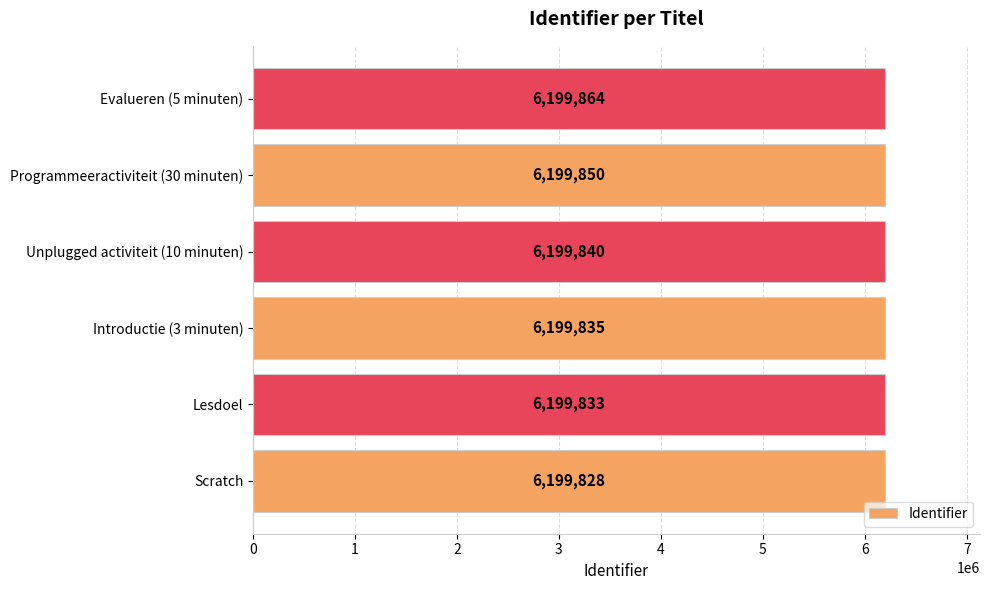

List the labels in order of value, smallest first.

Scratch, Lesdoel, Introductie (3 minuten), Unplugged activiteit (10 minuten), Programmeeractiviteit (30 minuten), Evalueren (5 minuten)